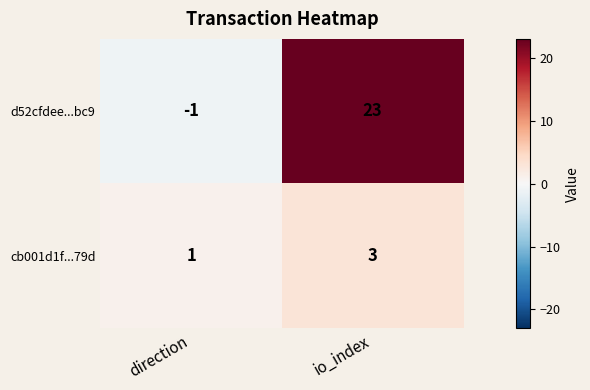

Is it true that cb001d1f...79d equals 1 at direction?

True